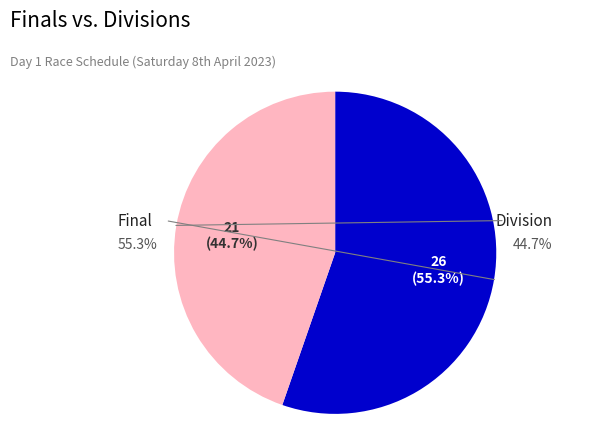

Is there any slice that represents more than half of the pie?

Yes